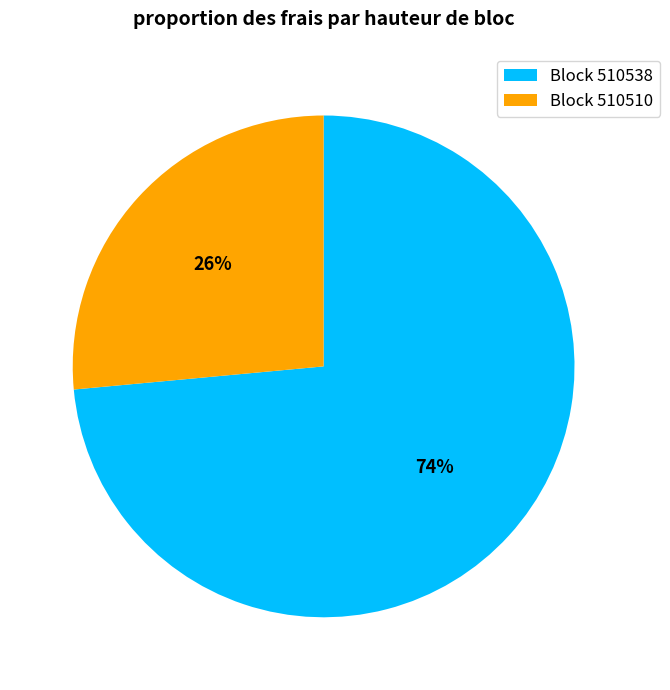

To the nearest percent, what percentage of the pie is Block 510538?

74%